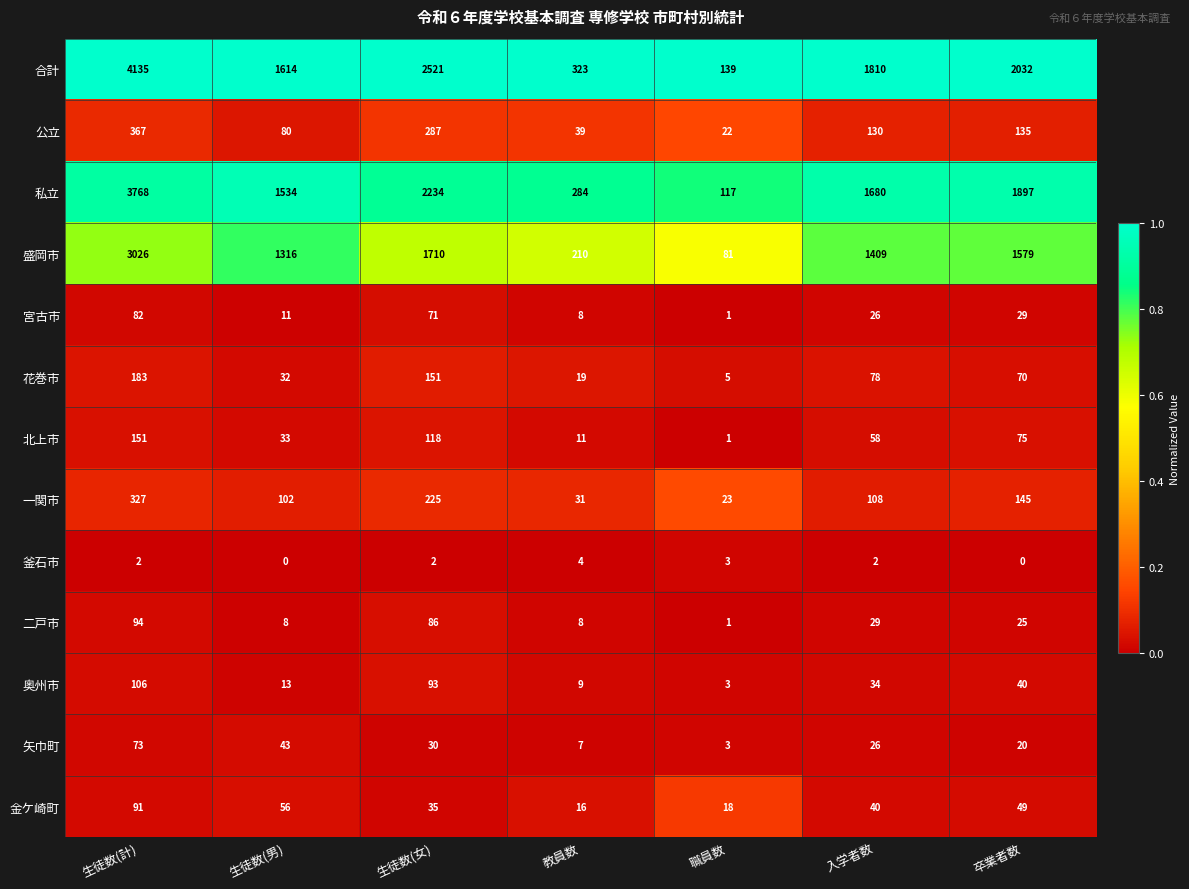

True or false: 金ケ崎町 has a value of 18 at 職員数.

True